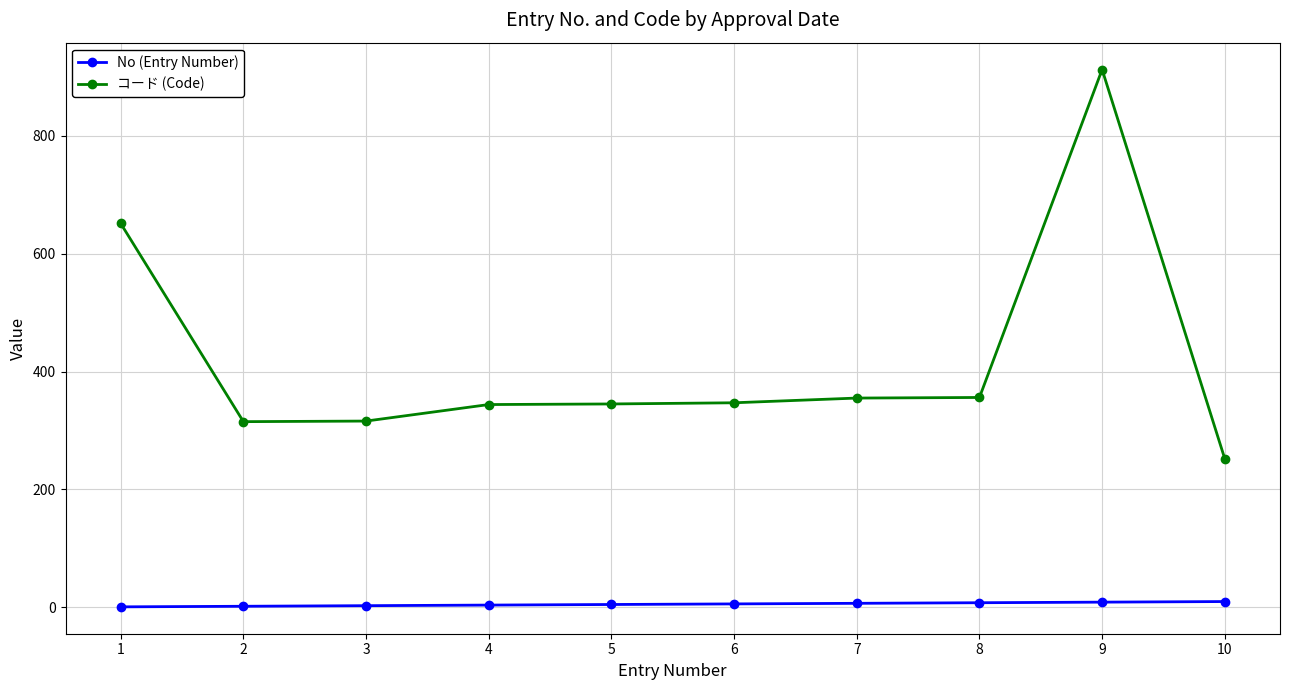

At 1, list the series in order from smallest to largest.

No (Entry Number), コード (Code)